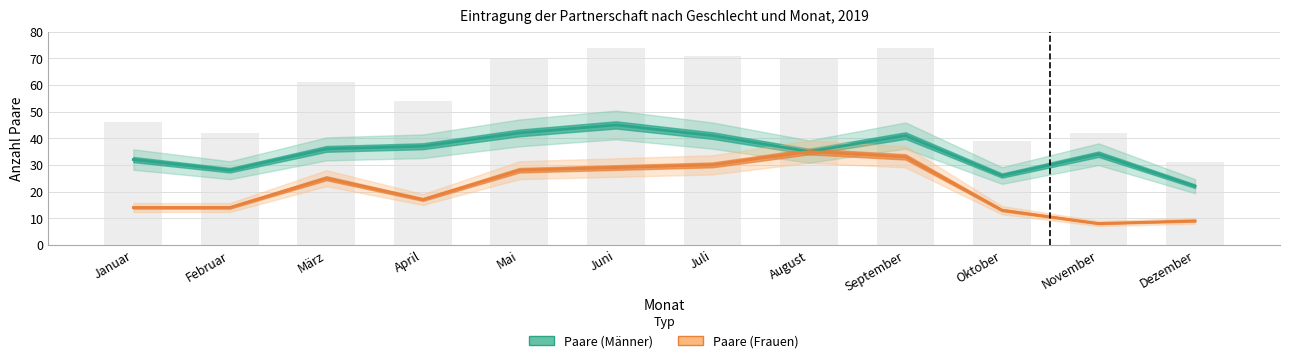

Reading left to right, list all the values displayed in this chart.

Paare (Männer): 32	28	36	37	42	45	41	35	41	26	34	22
Paare (Frauen): 14	14	25	17	28	29	30	35	33	13	8	9